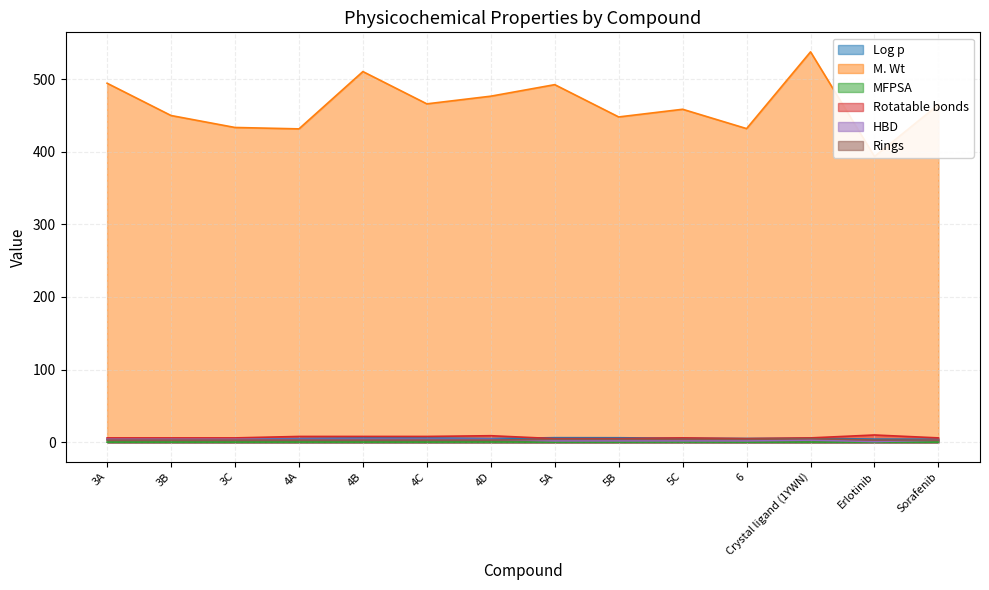

Is the value of MFPSA at 4A greater than the value of Rings at Sorafenib?

No